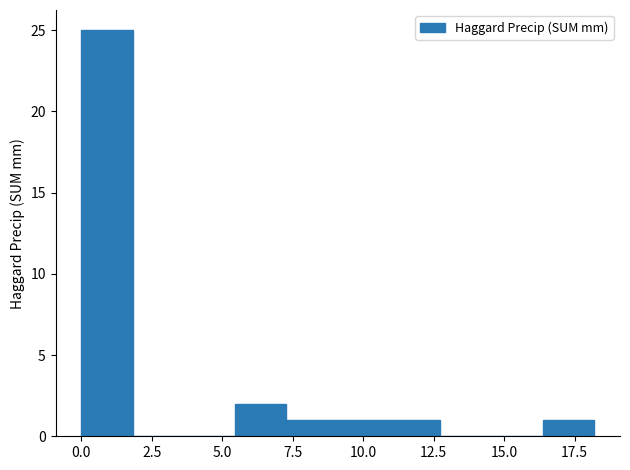

Read against the x-axis, roughly where is the centre of the tallest bar?

1.0